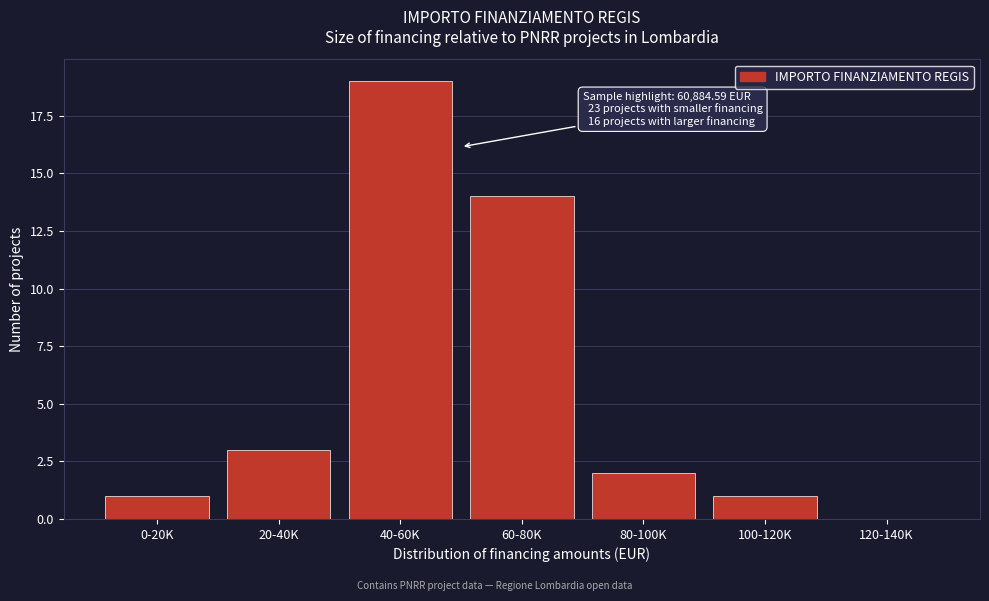

Reading left to right, transcribe all the data shown in this chart.

0-20K=1	20-40K=3	40-60K=19	60-80K=14	80-100K=2	100-120K=1	120-140K=0